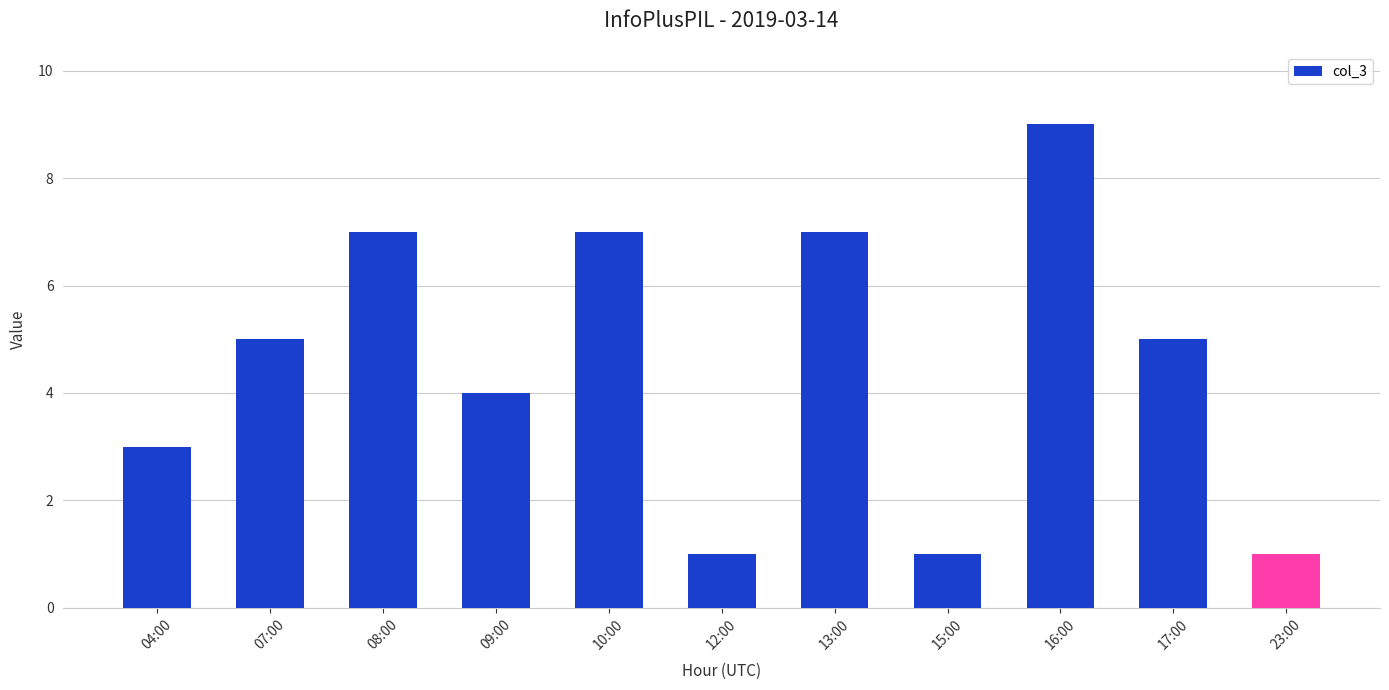

What is the difference between the maximum and second lowest values?

8